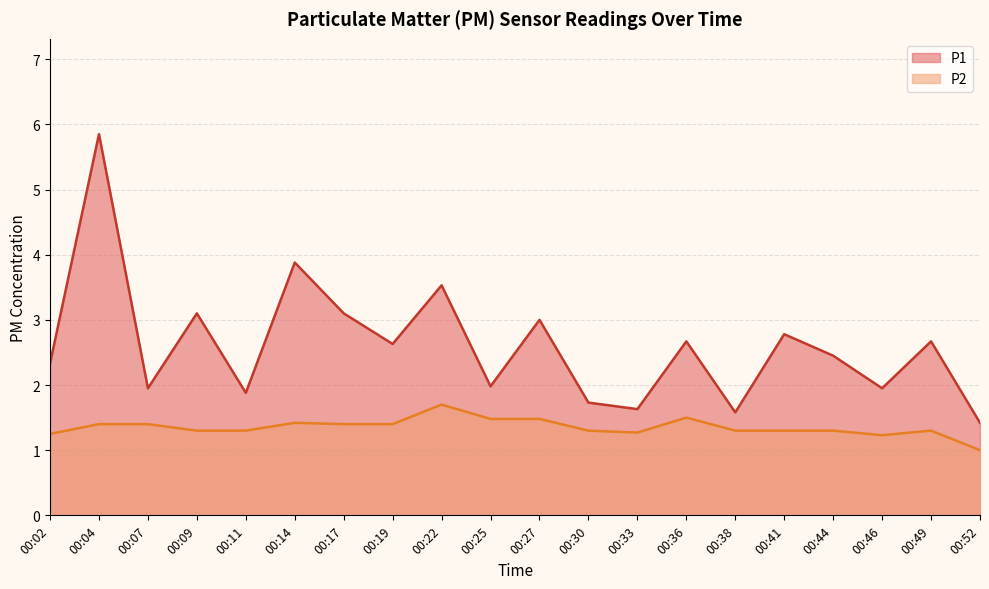

How many data points in P1 are less than 2?

8